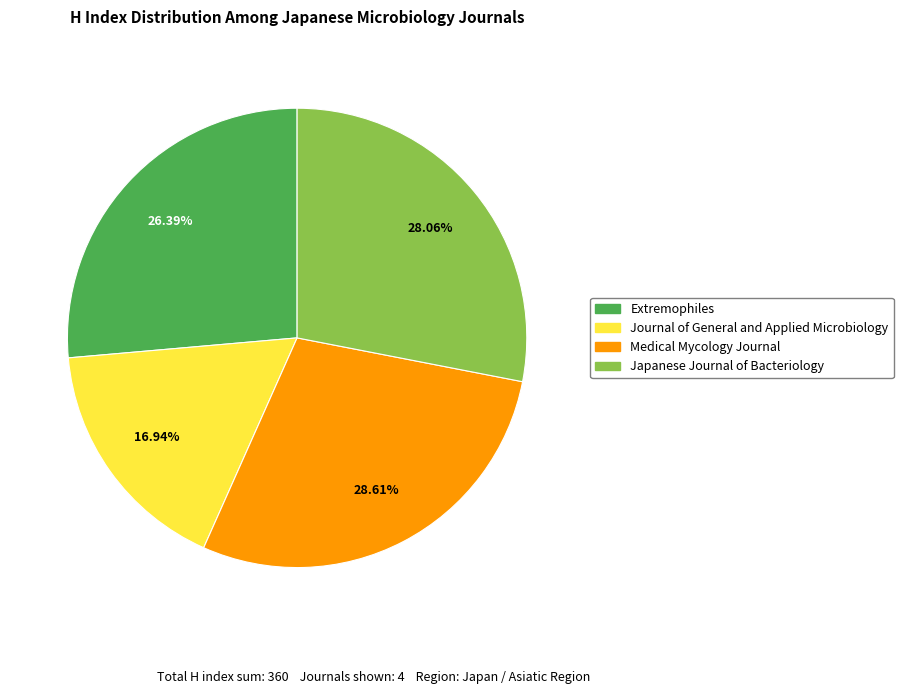

Is it true that Journal of General and Applied Microbiology is 30% of the pie?

False